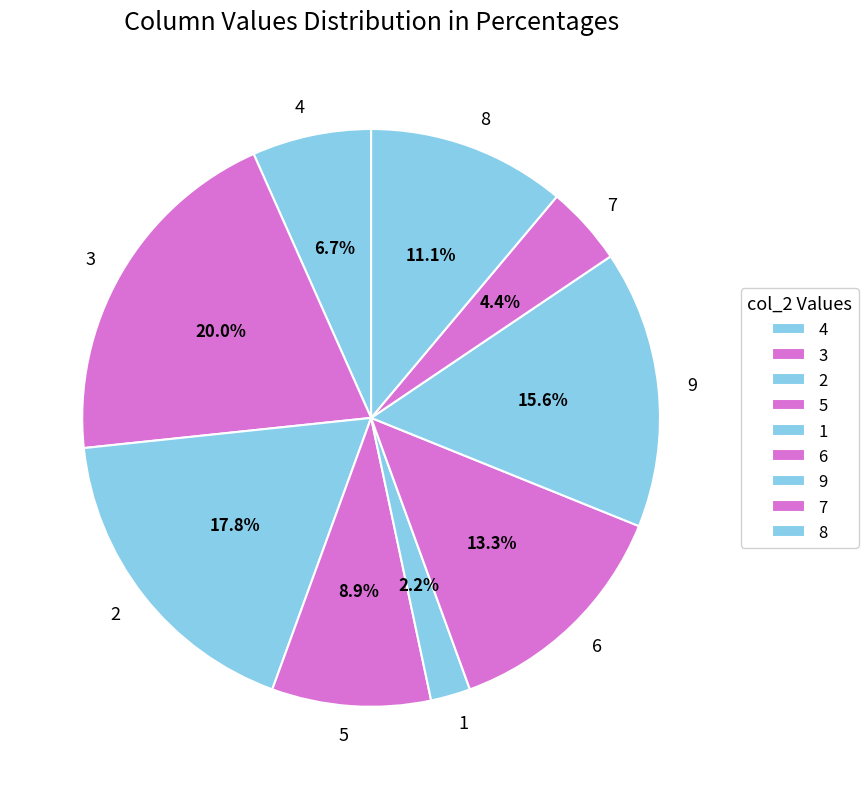

Rank the categories by value from lowest to highest.

1, 7, 4, 5, 8, 6, 9, 2, 3